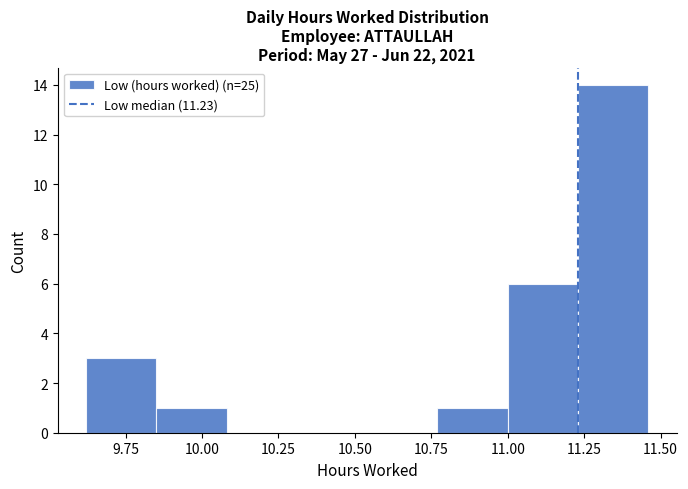

Reading left to right, transcribe this chart: for each bar, give the range it covers on the x-axis and its height. Neither the bar edges nor the heights are printed on the chart, so give them approximately, as read against the axes.

9.62 to 9.85: 3
9.85 to 10.08: 1
10.08 to 10.31: 0
10.31 to 10.54: 0
10.54 to 10.77: 0
10.77 to 11.00: 1
11.00 to 11.23: 6
11.23 to 11.46: 14